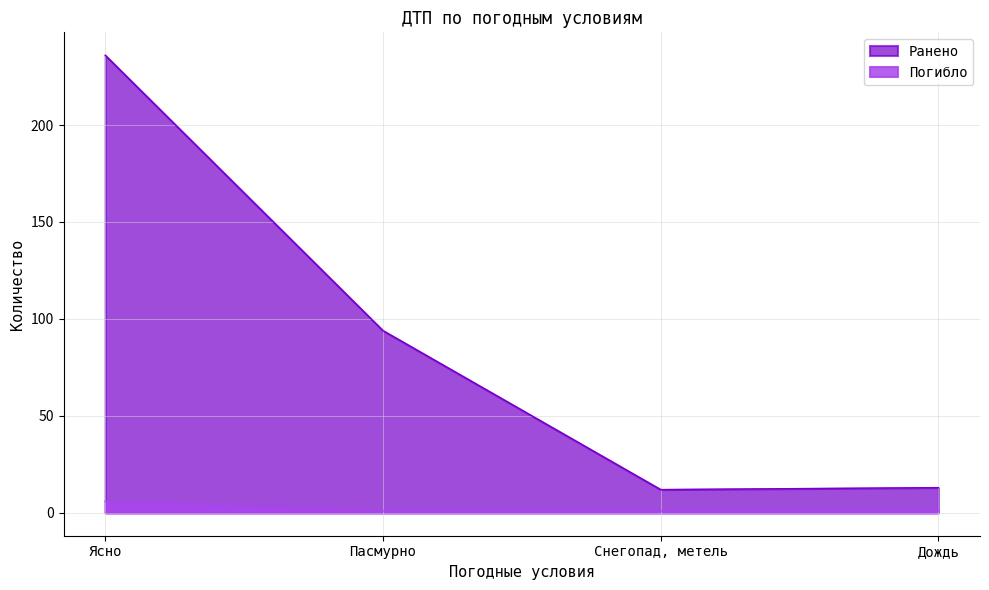

Is the value of Ранено at Пасмурно greater than the value of Погибло at Дождь?

Yes